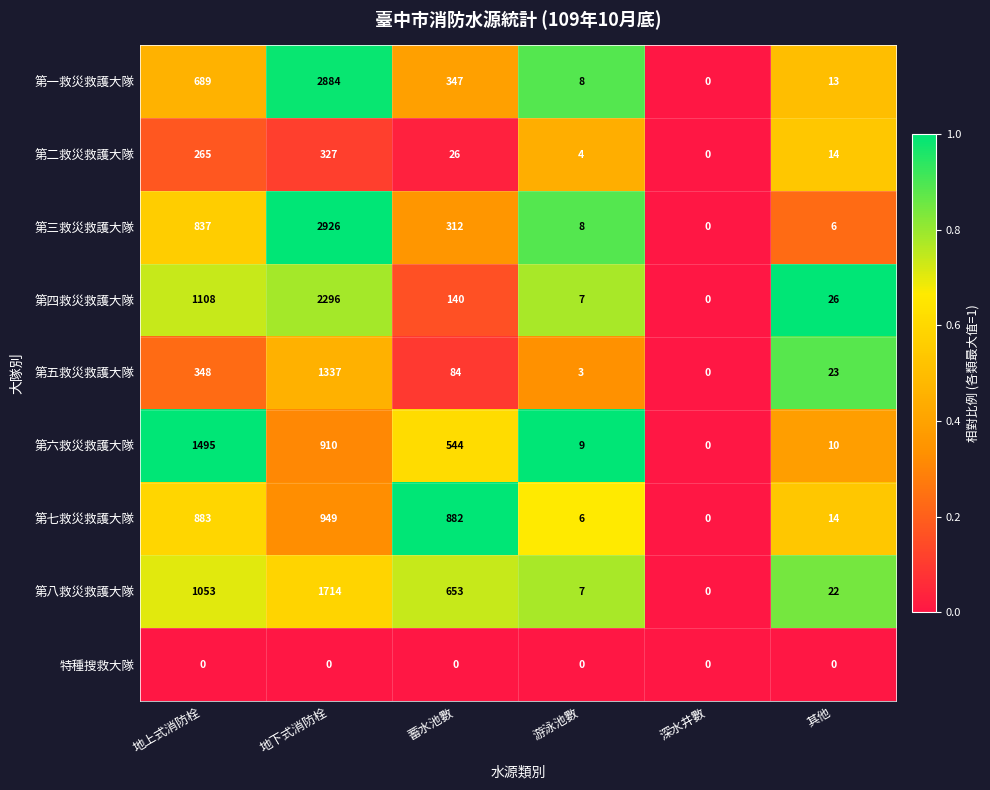

Rank the categories by 第八救災救護大隊 value from lowest to highest.

深水井數, 游泳池數, 其他, 蓄水池數, 地上式消防栓, 地下式消防栓